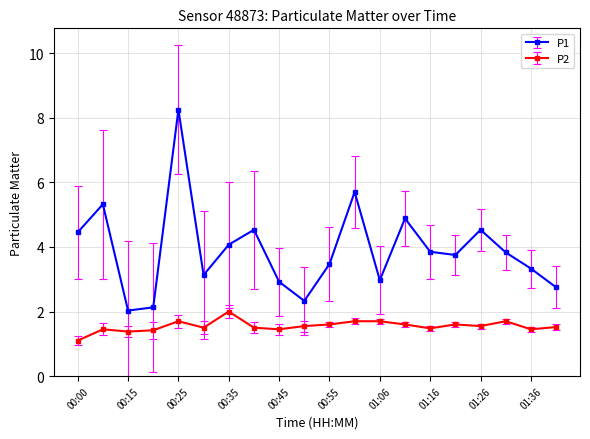

How many lines are shown in the chart?

2